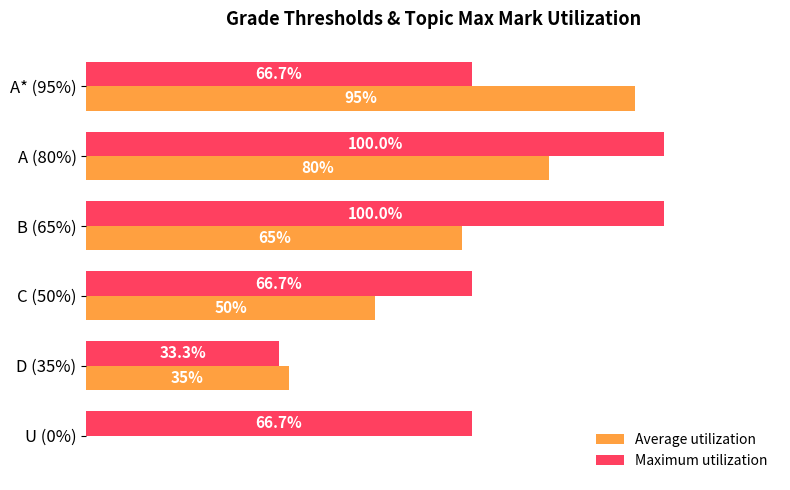

Which series has the largest total across all categories?

Maximum utilization